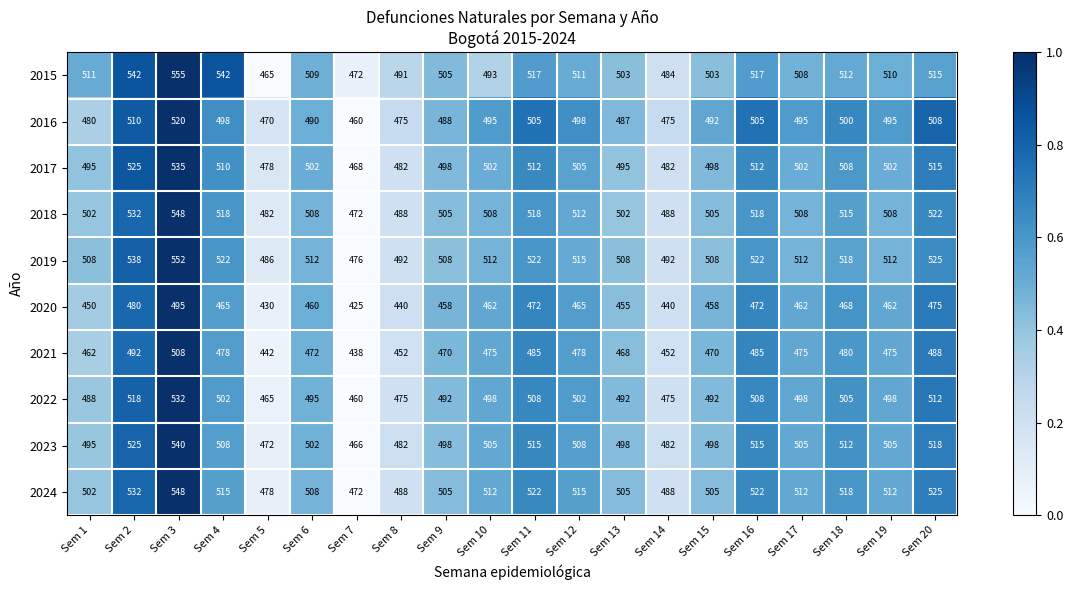

How many categories are shown in the chart?

20